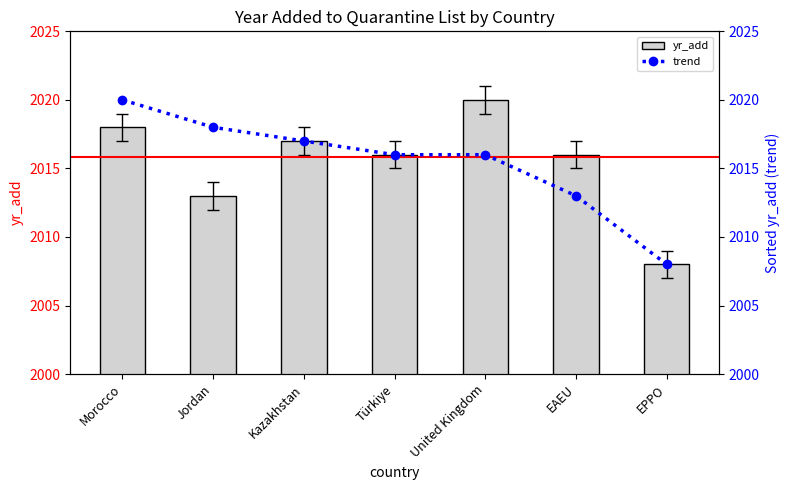

How many groups of bars are there?

7